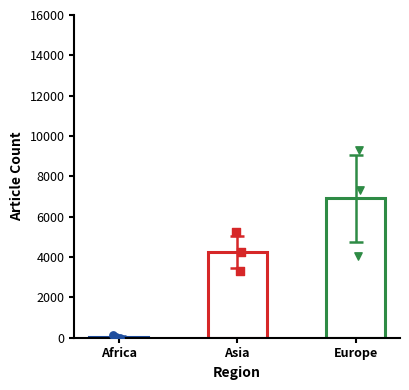

Which has a higher value, Asia or Africa?

Asia